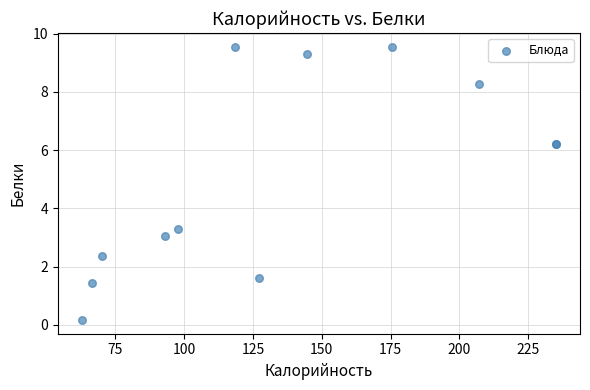

What Y value in the scatter plot is closest to 4?

3.3